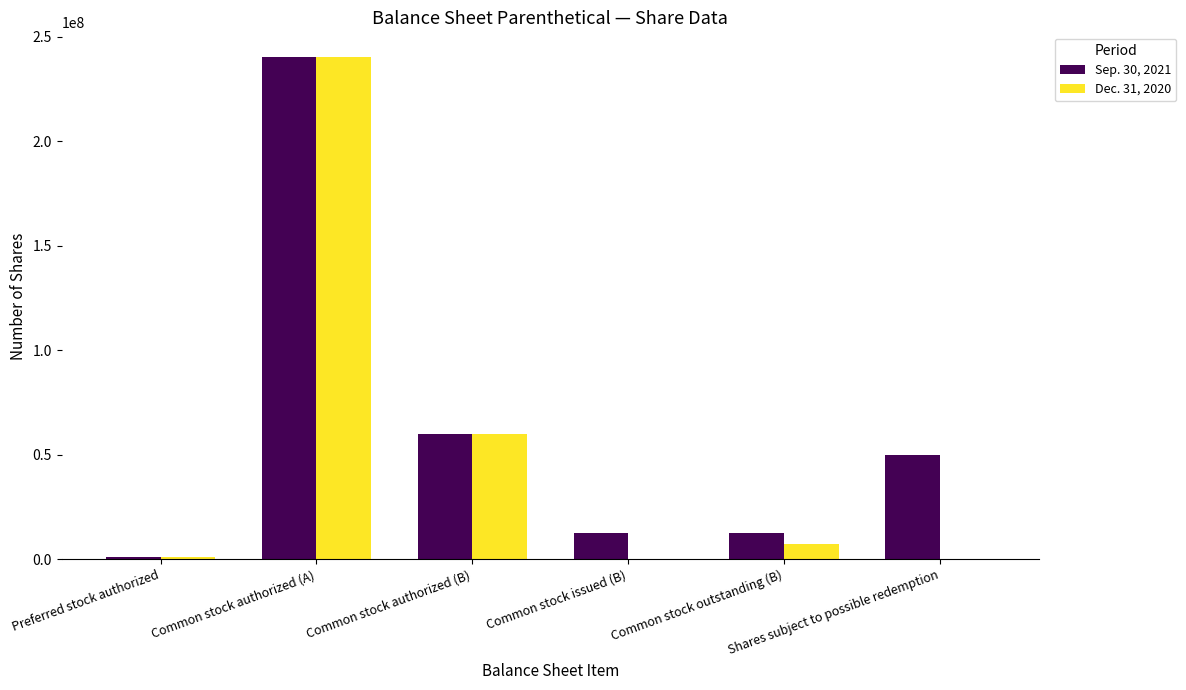

How many data points does each series have?

6